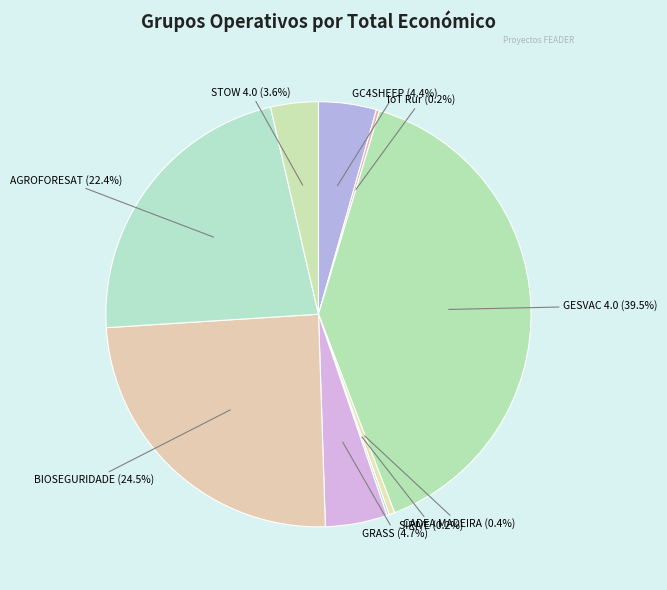

To the nearest percent, what is the difference between the STOW 4.0 and CADEA MADEIRA slice percentages?

3%